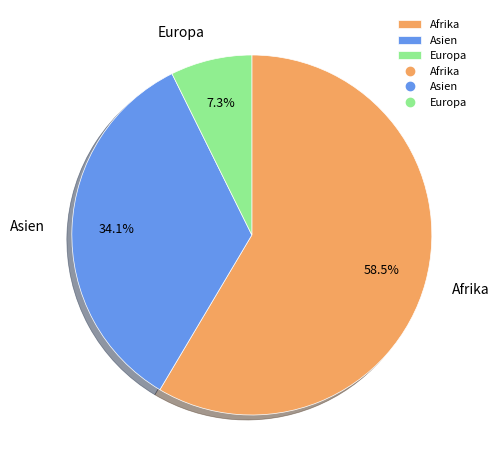

Which slice is the largest?

Afrika